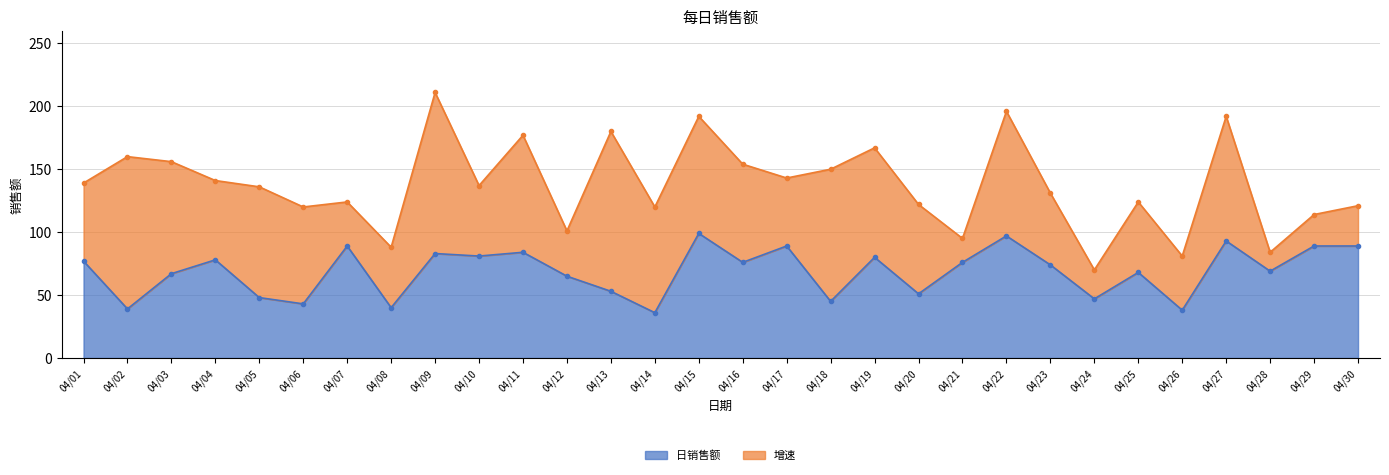

The chart shows a value of 99 at 04/15. True or false?

True